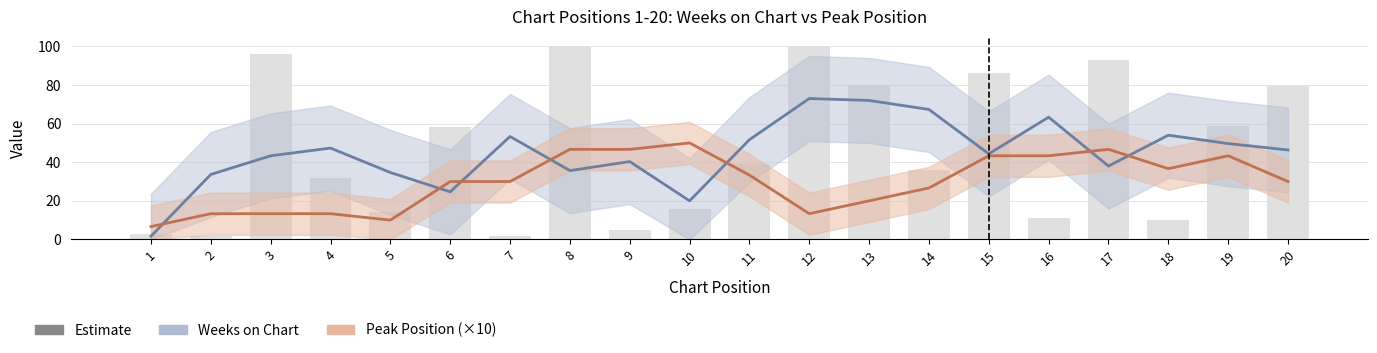

Does the chart contain stacked bars?

No